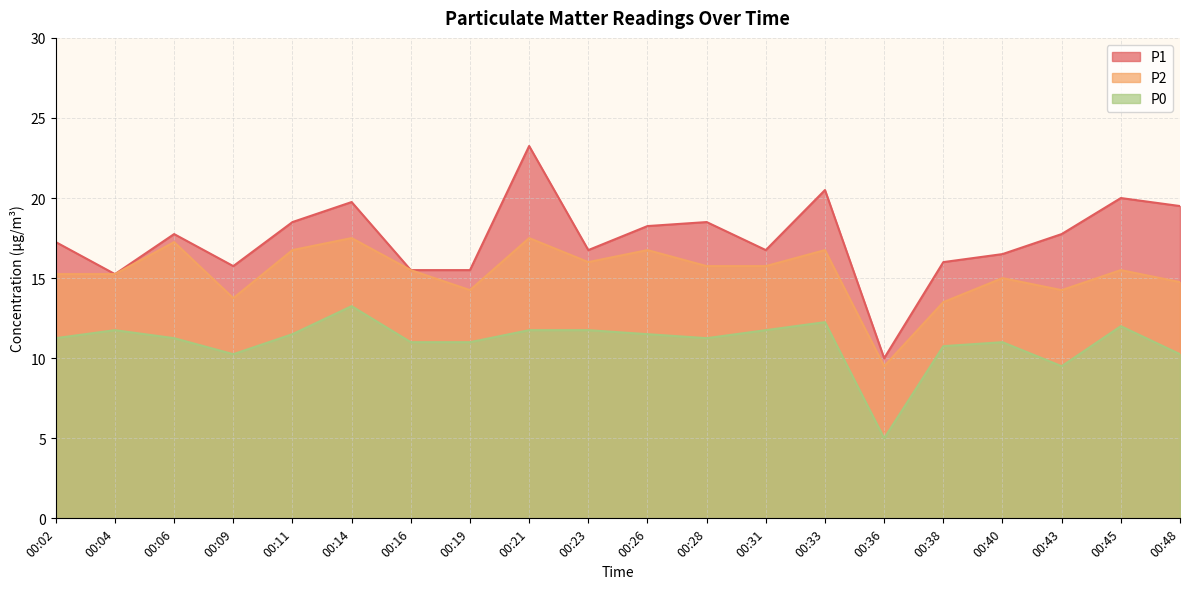

What is the sum of all P1 values?

349.0